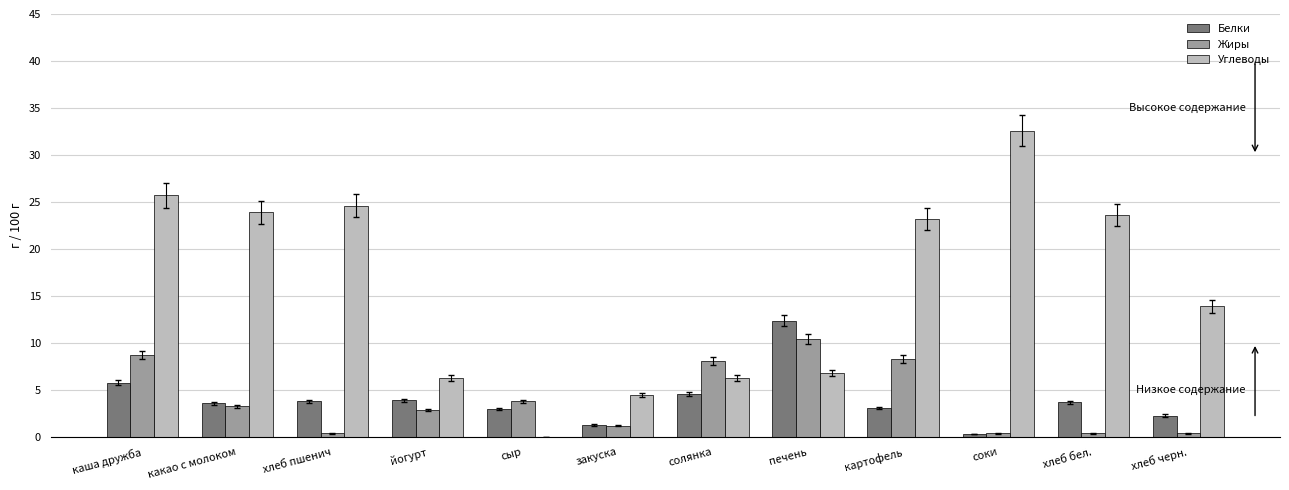

Is the value of Жиры at хлеб пшенич greater than the value of Углеводы at хлеб пшенич?

No